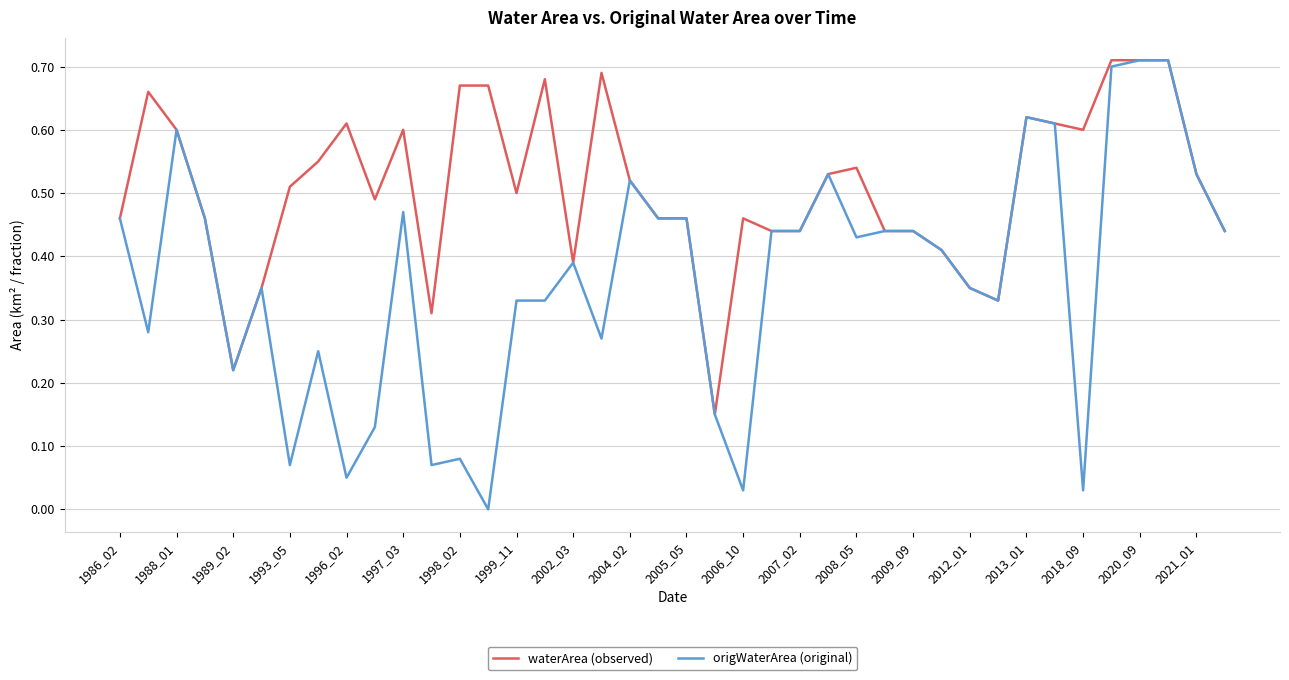

Rank the series by their average value, from lowest to highest.

origWaterArea (original), waterArea (observed)